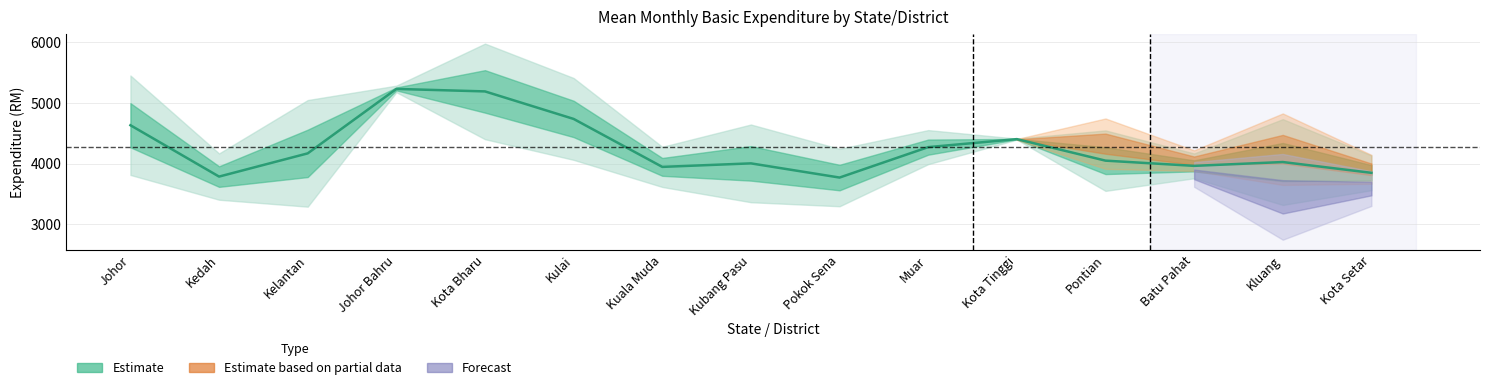

The value at Kota Bharu is 3154. True or false?

False